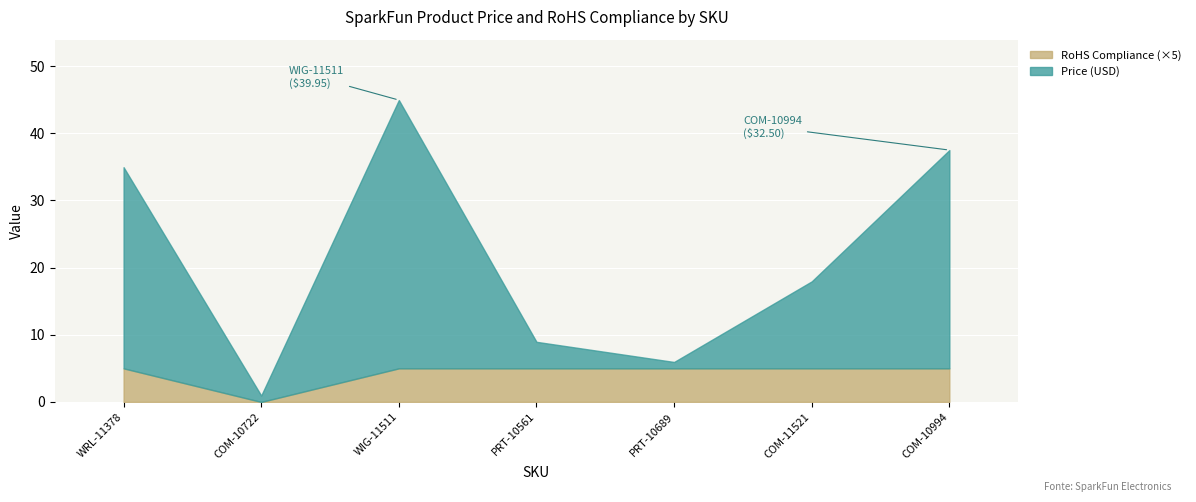

Reading left to right, transcribe all the data shown in this chart.

Price (USD): 29.9	0.9	40.0	4.0	0.9	12.9	32.5
RoHS Compliance: 1.0	0.0	1.0	1.0	1.0	1.0	1.0